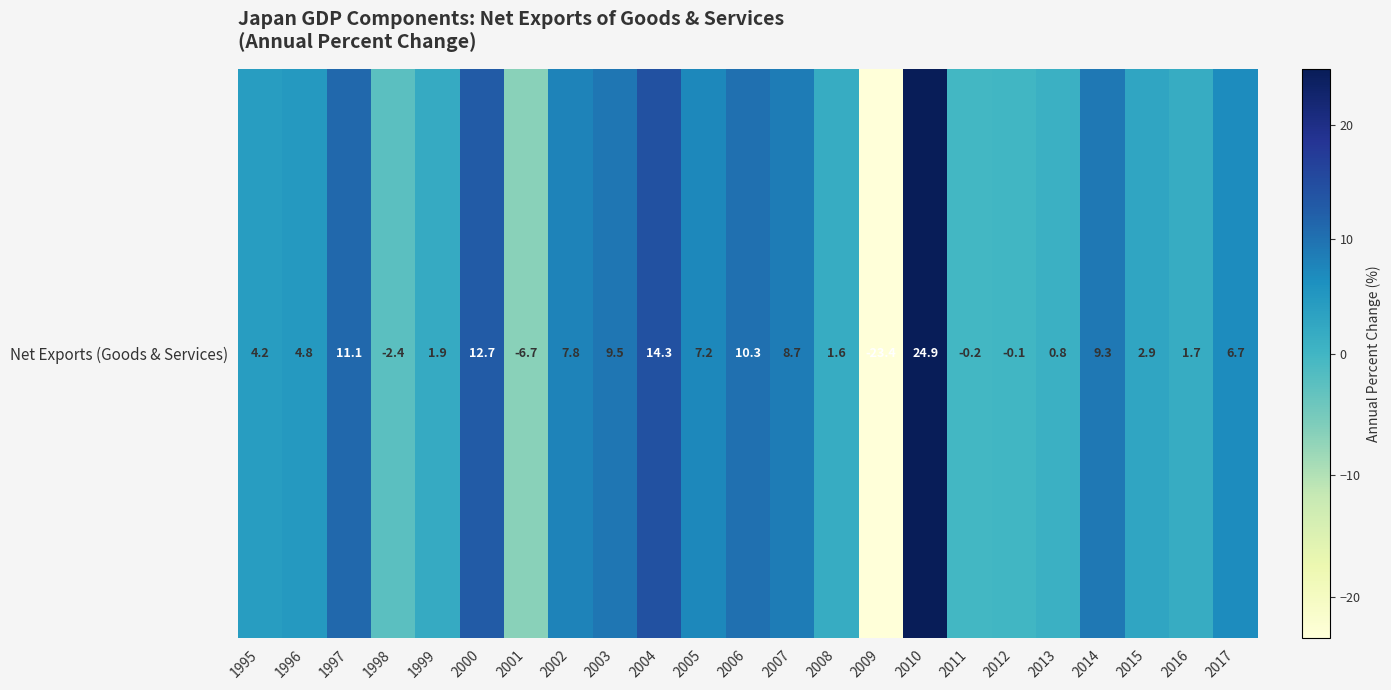

What is the average value?

4.7